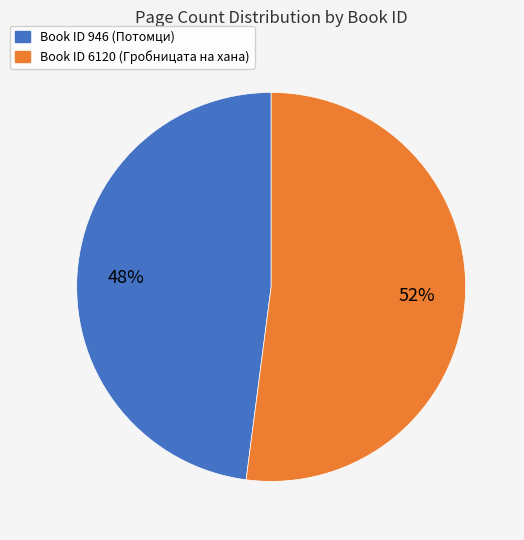

Is there a majority slice in this chart?

Yes